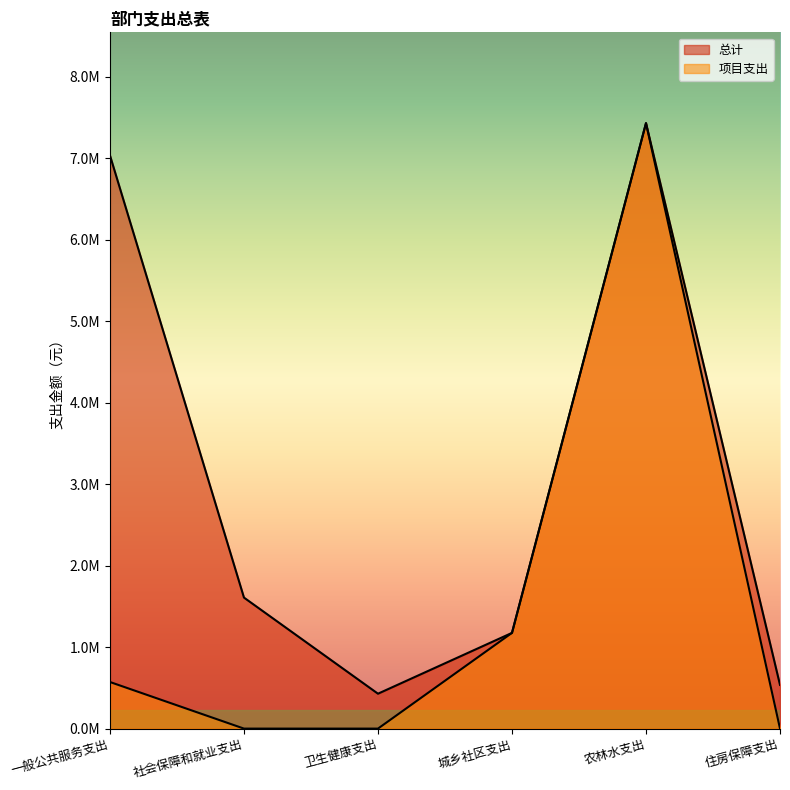

Which category has the lowest value across all series?

社会保障和就业支出